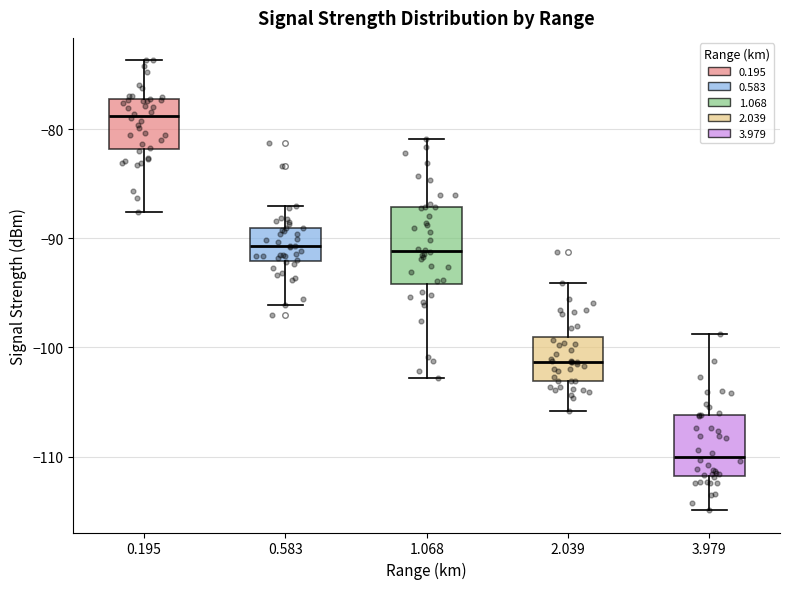

Where is the upper edge of the box at x = 3.979 on the y-axis? The values are not printed on the chart, so give them approximately, as read against the axis.

-106